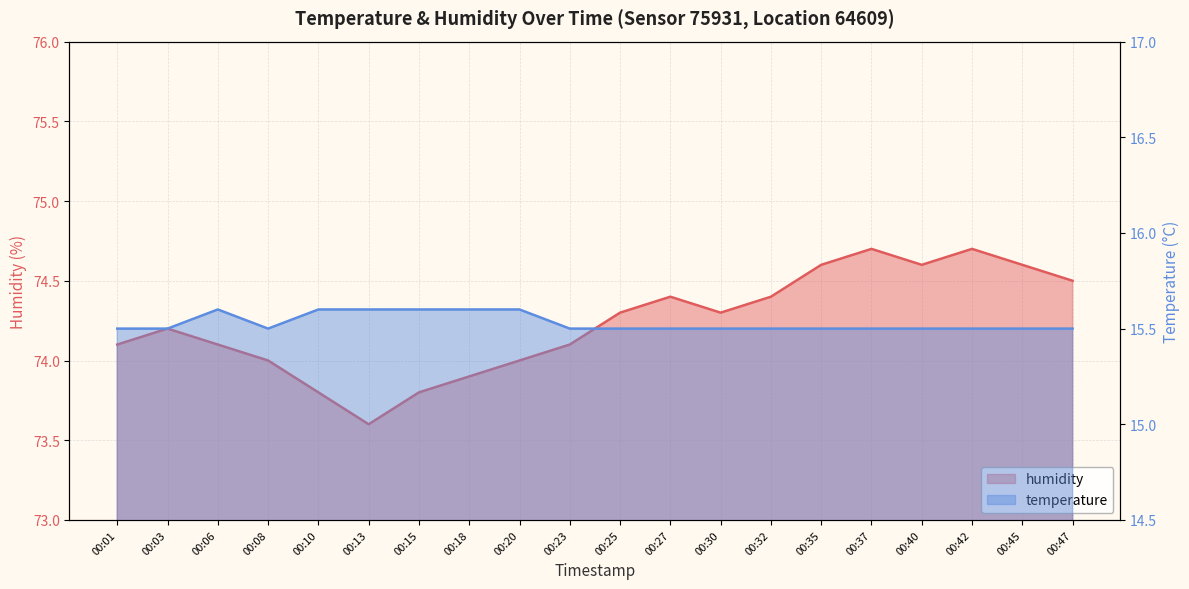

What are all the series names shown in the legend?

humidity, temperature